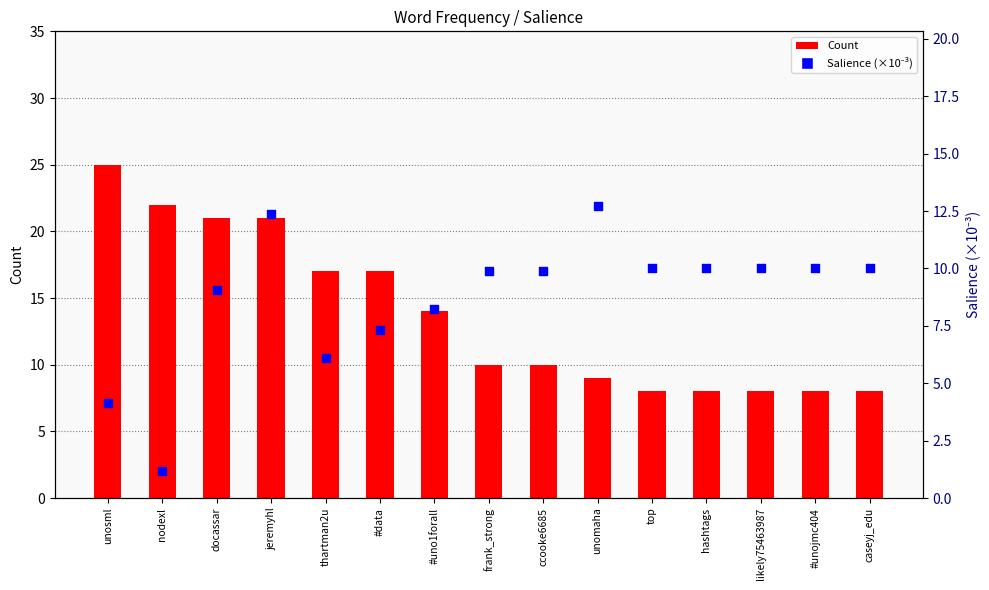

At which category is the sum across all series the highest?

jeremyhl